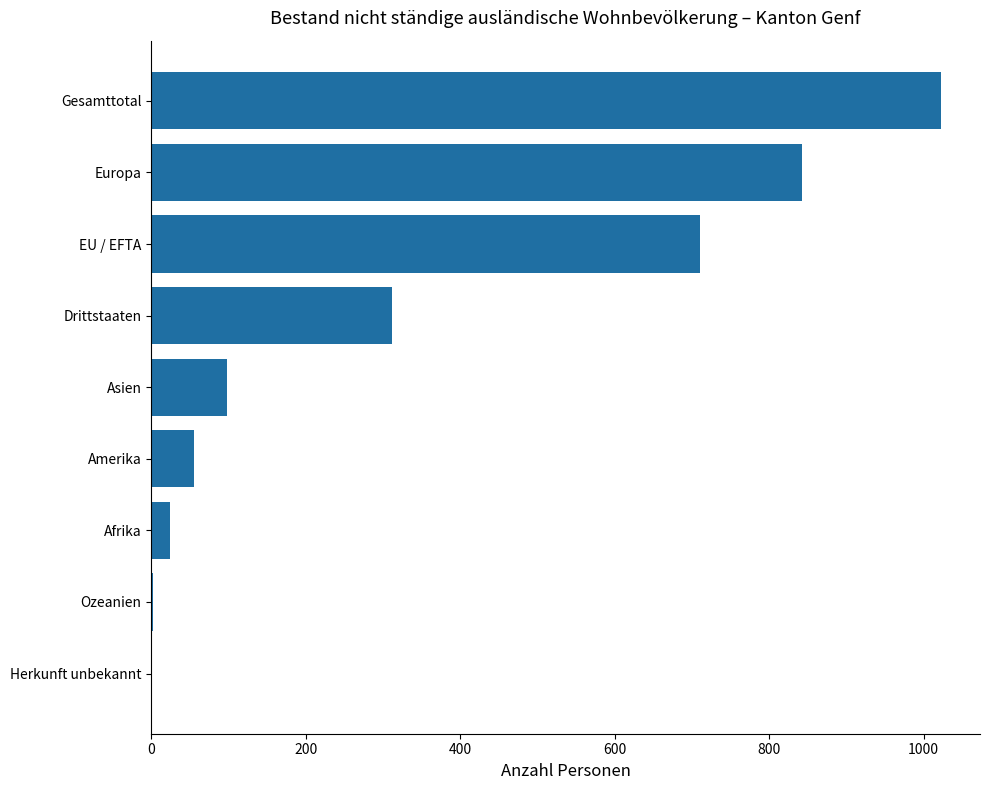

What is the average value?

341